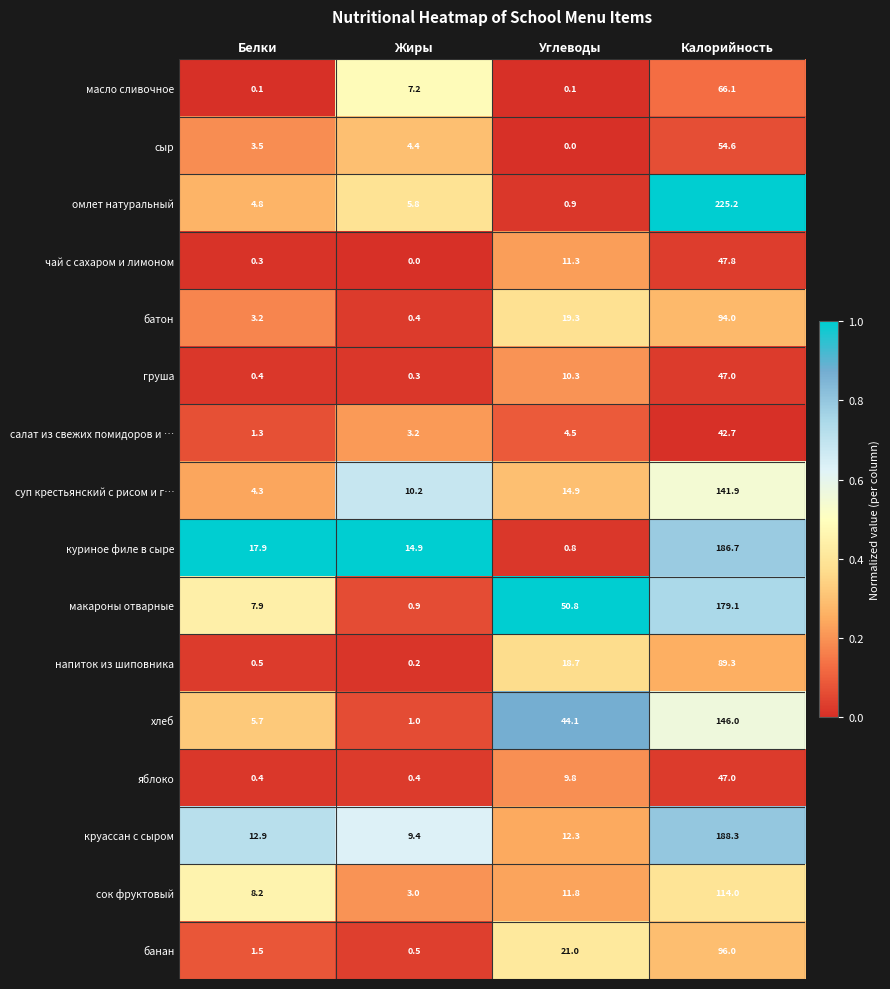

What is the maximum value shown in the chart?

225.2